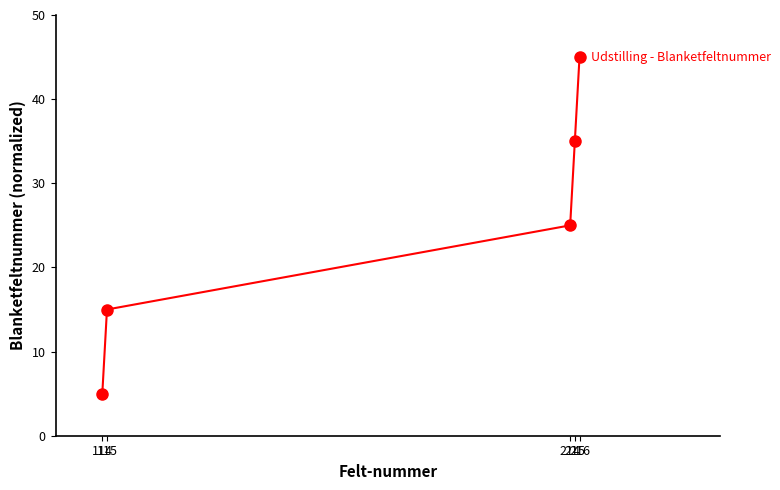

True or false: the data shows 36 at 214.

False